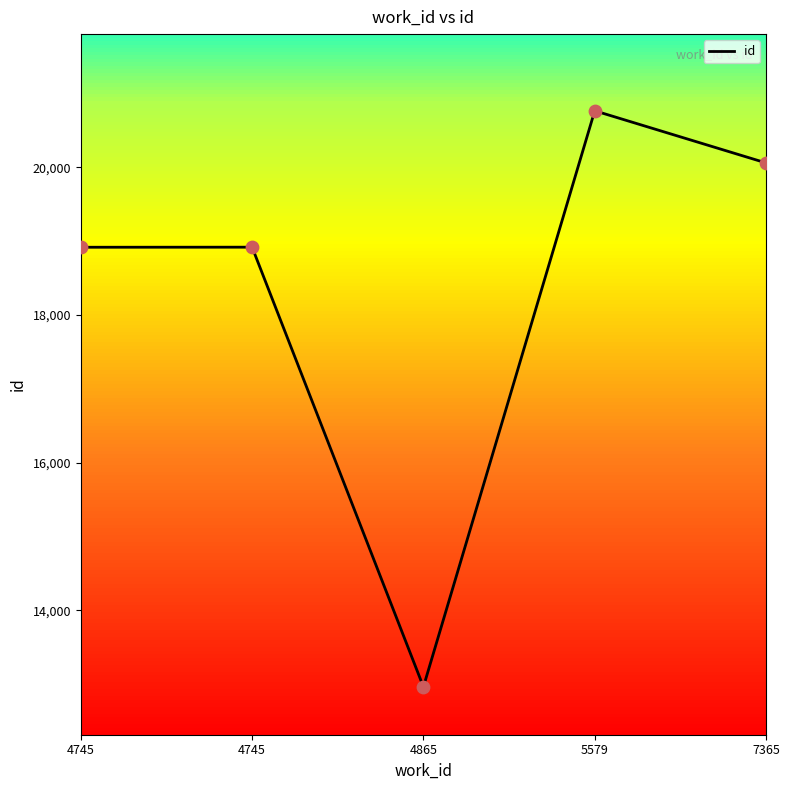

Which has a higher value, 7365 or 4745?

7365